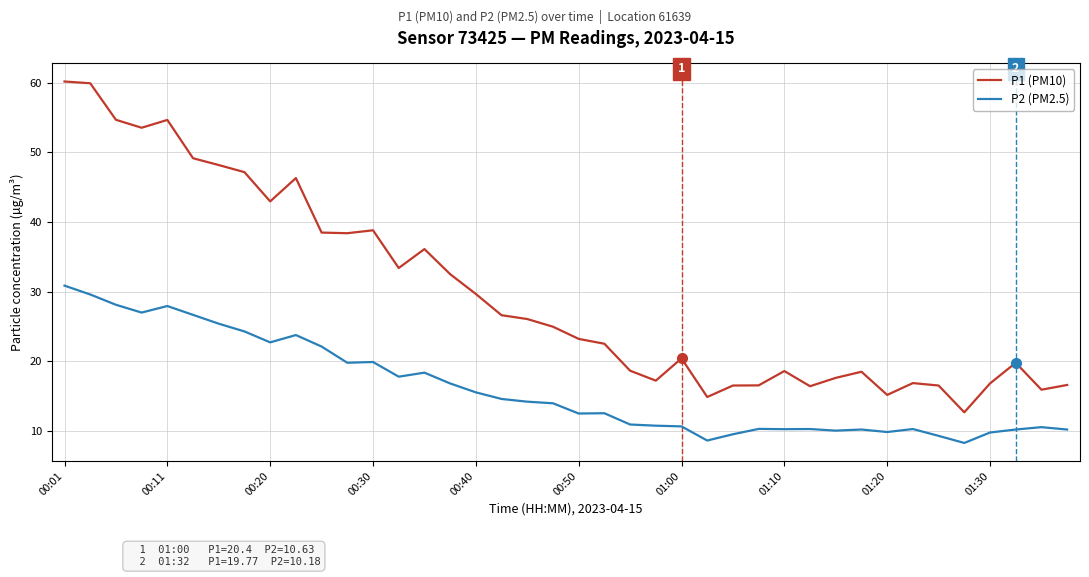

True or false: P2 (PM2.5) has more than 2 points higher than both neighbors.

True